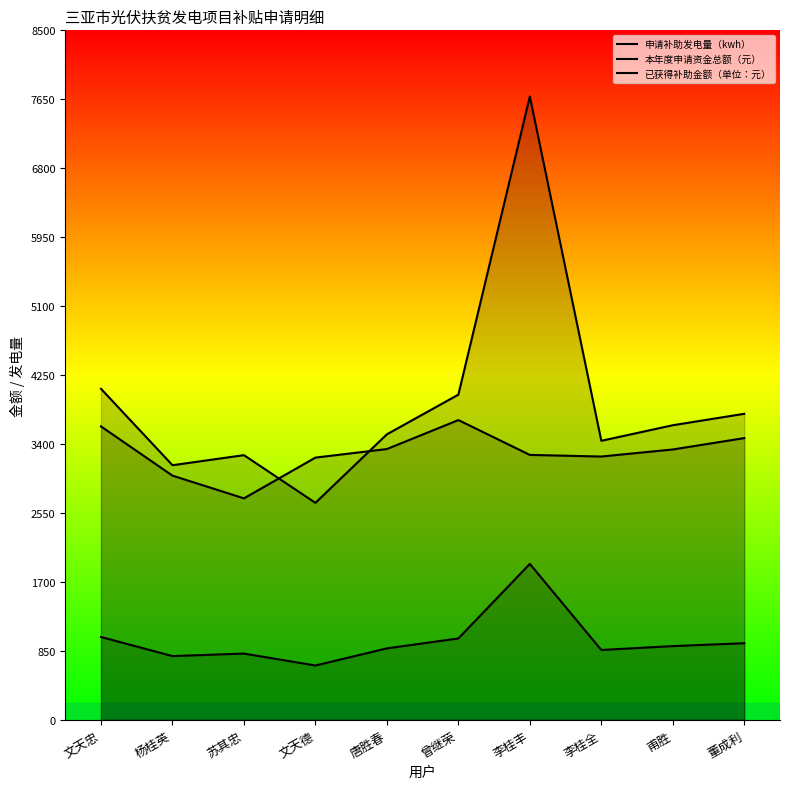

At 苏其忠, list the series in order from largest to smallest.

申请补助发电量（kwh）, 已获得补助金额（单位：元）, 本年度申请资金总额（元）